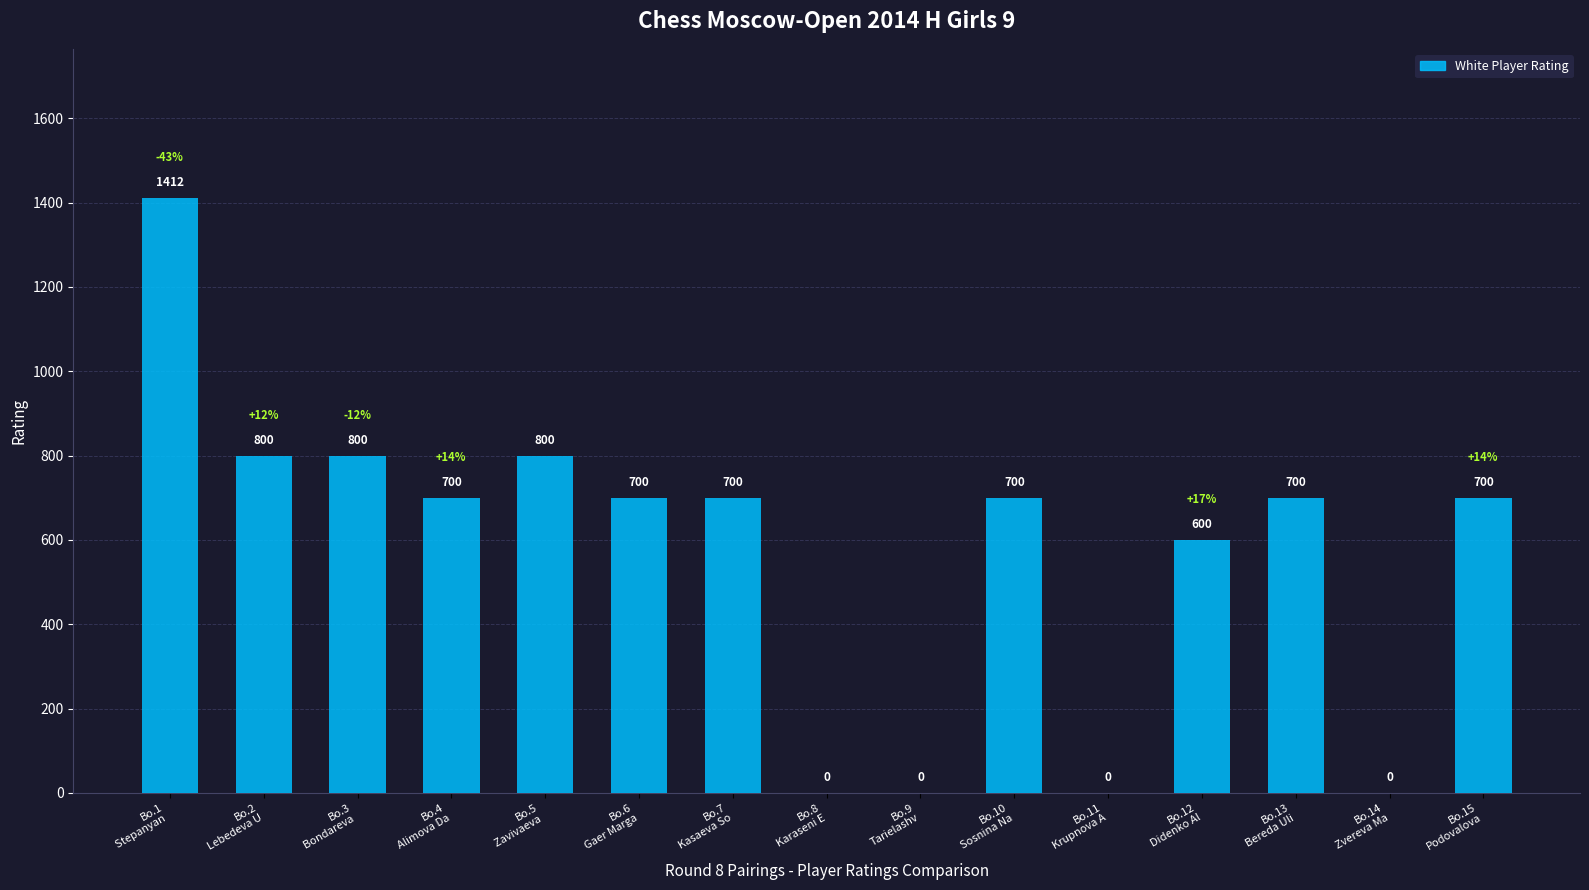

The chart shows a value of 700 at Bo.7
Kasaeva So. True or false?

True